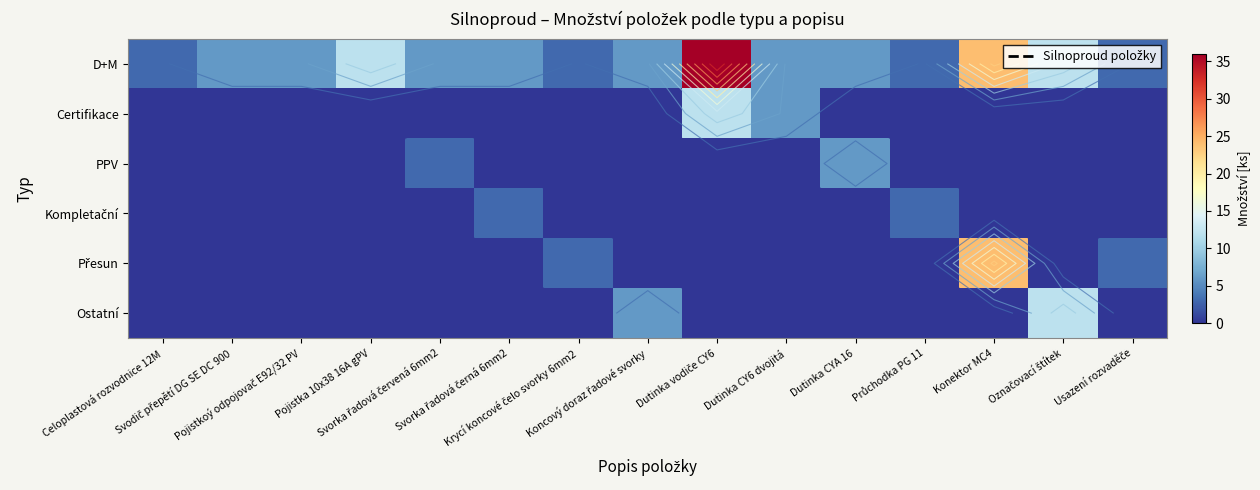

Count the number of categories in the chart.

15